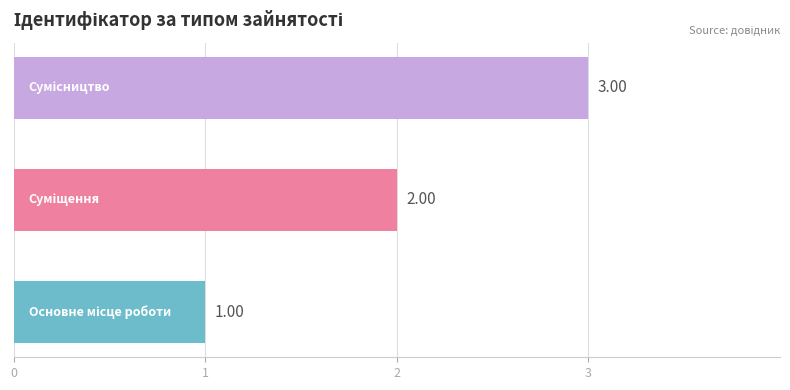

Does the chart contain stacked bars?

No